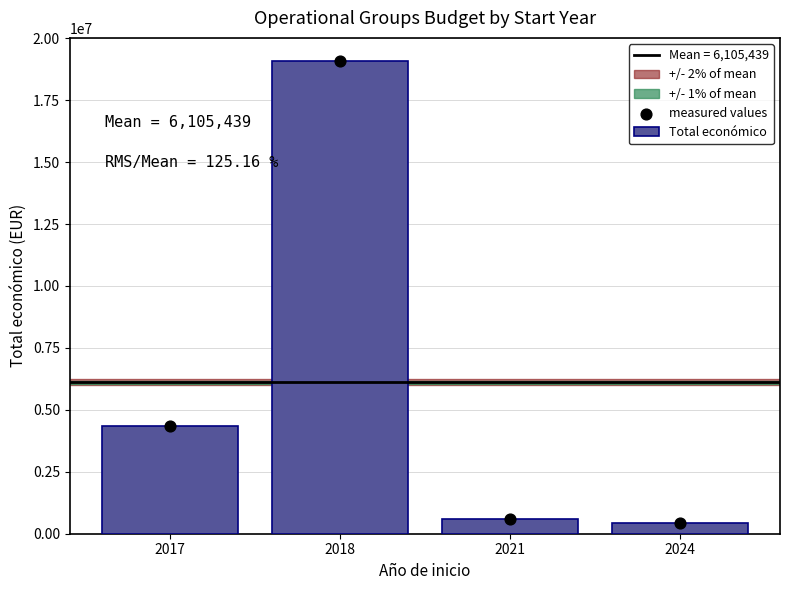

Between 2017 and 2021, which is larger?

2017